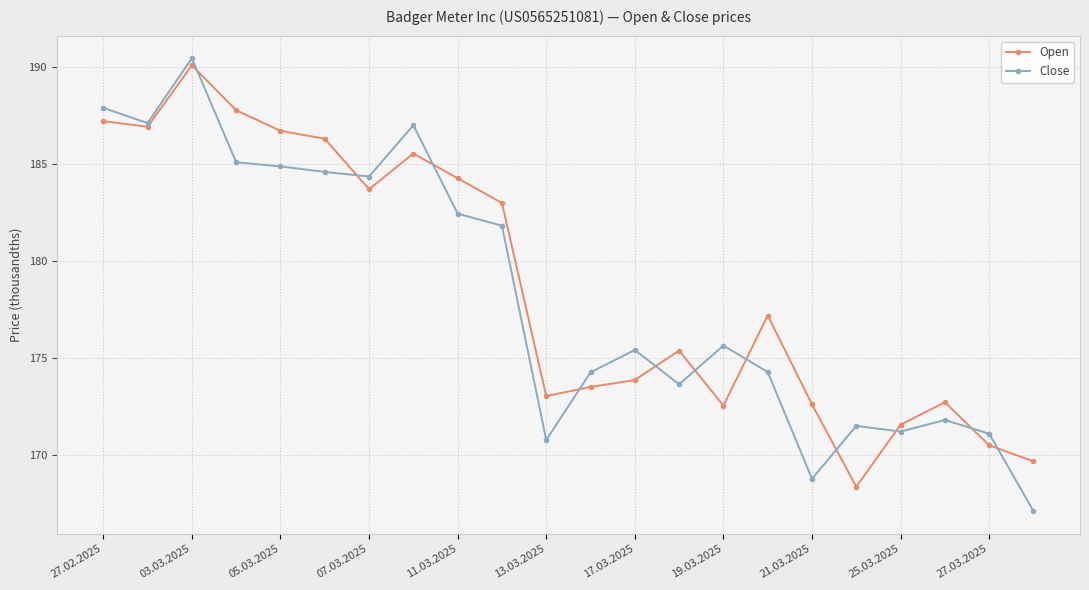

Which series has the largest range (max minus min)?

Close